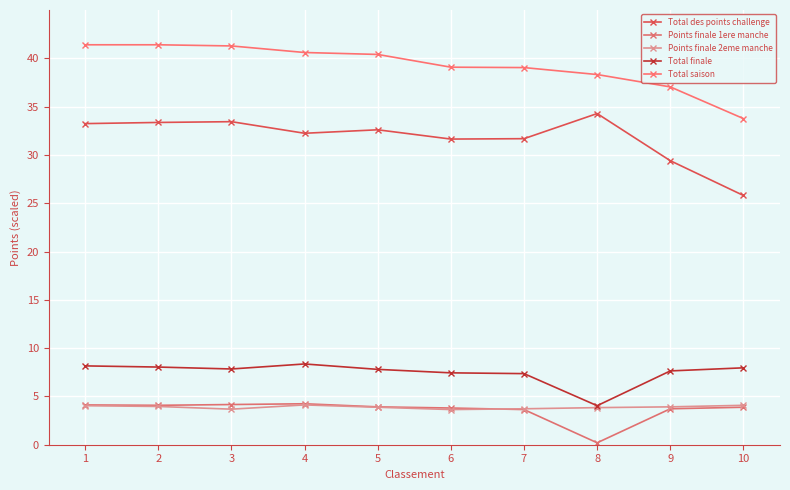

True or false: Points finale 2eme manche and Points finale 1ere manche intersect in this chart.

True